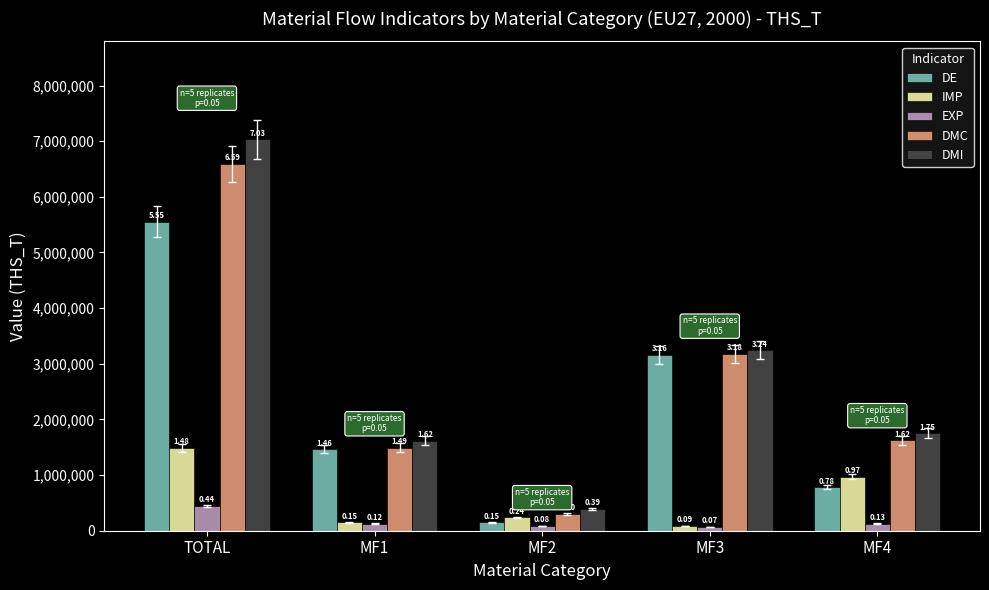

List the labels in order of DMI value, largest first.

TOTAL, MF3, MF4, MF1, MF2